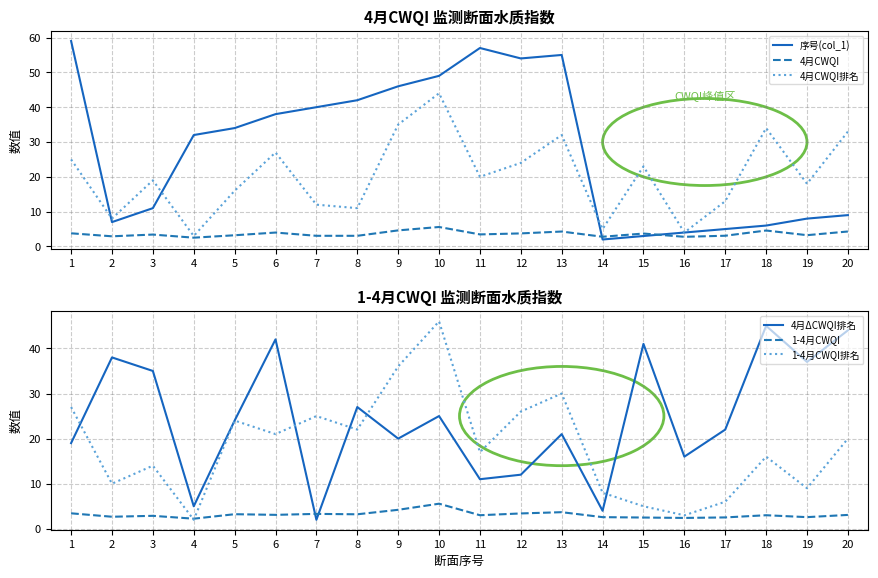

At which category does 序号(col_1) reach its first local valley?

2